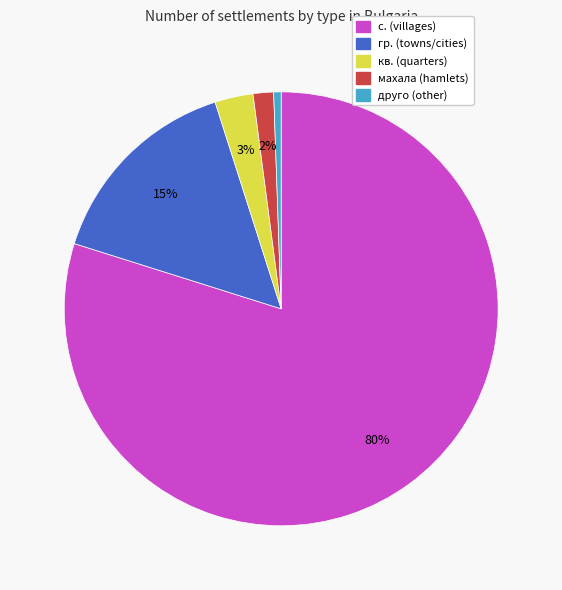

Does any single category account for the majority?

Yes